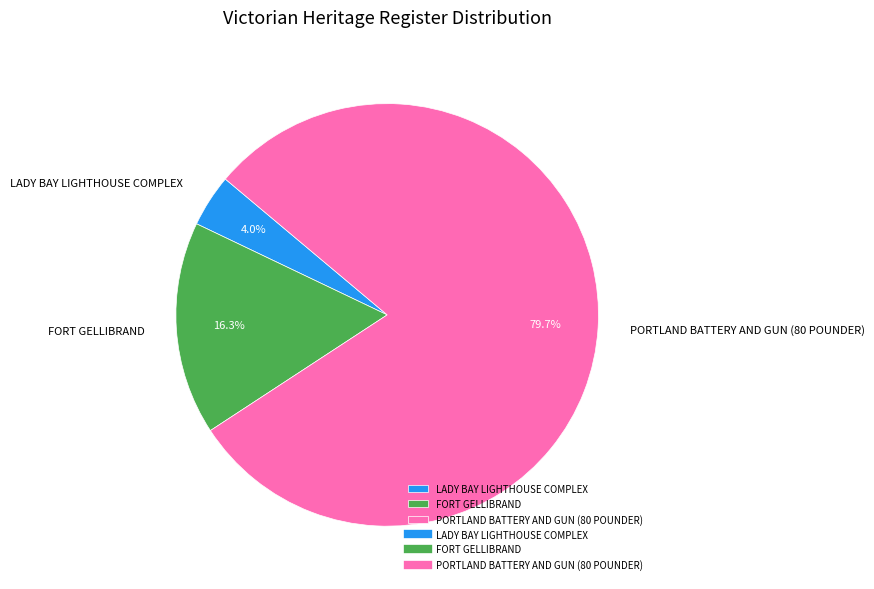

Rank the categories by value from lowest to highest.

LADY BAY LIGHTHOUSE COMPLEX, FORT GELLIBRAND, PORTLAND BATTERY AND GUN (80 POUNDER)